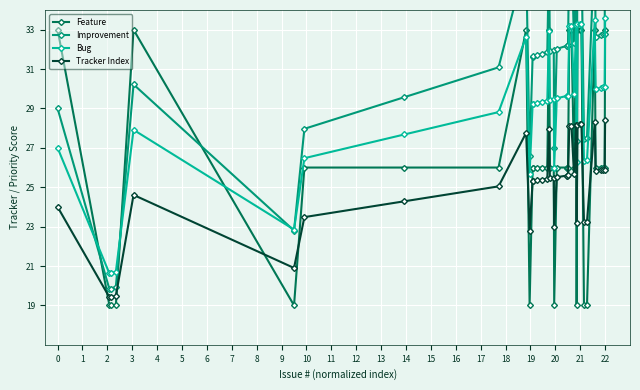

True or false: Tracker Index and Bug intersect in this chart.

False